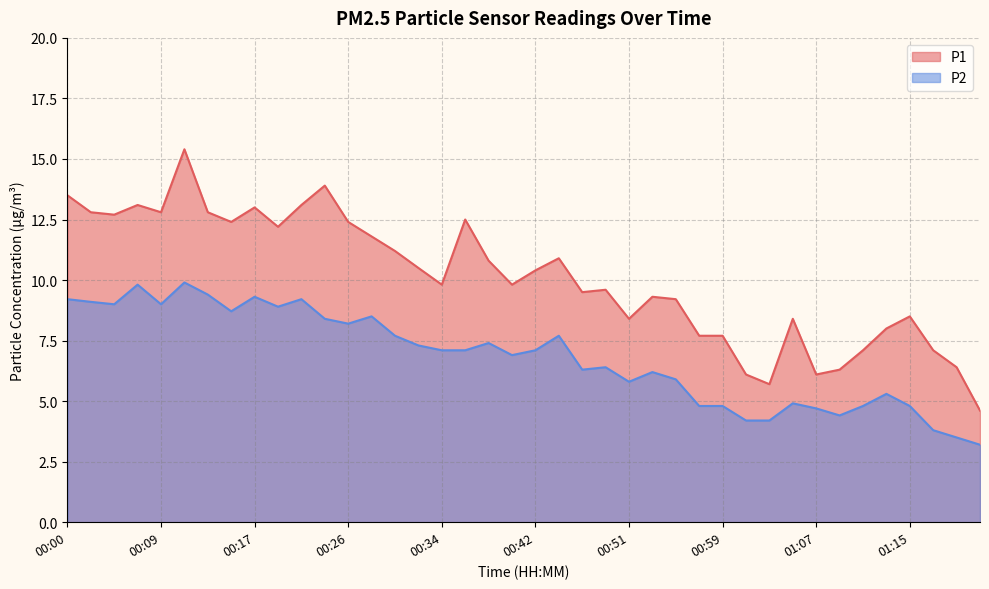

At which label does P1 first exceed 10?

00:00